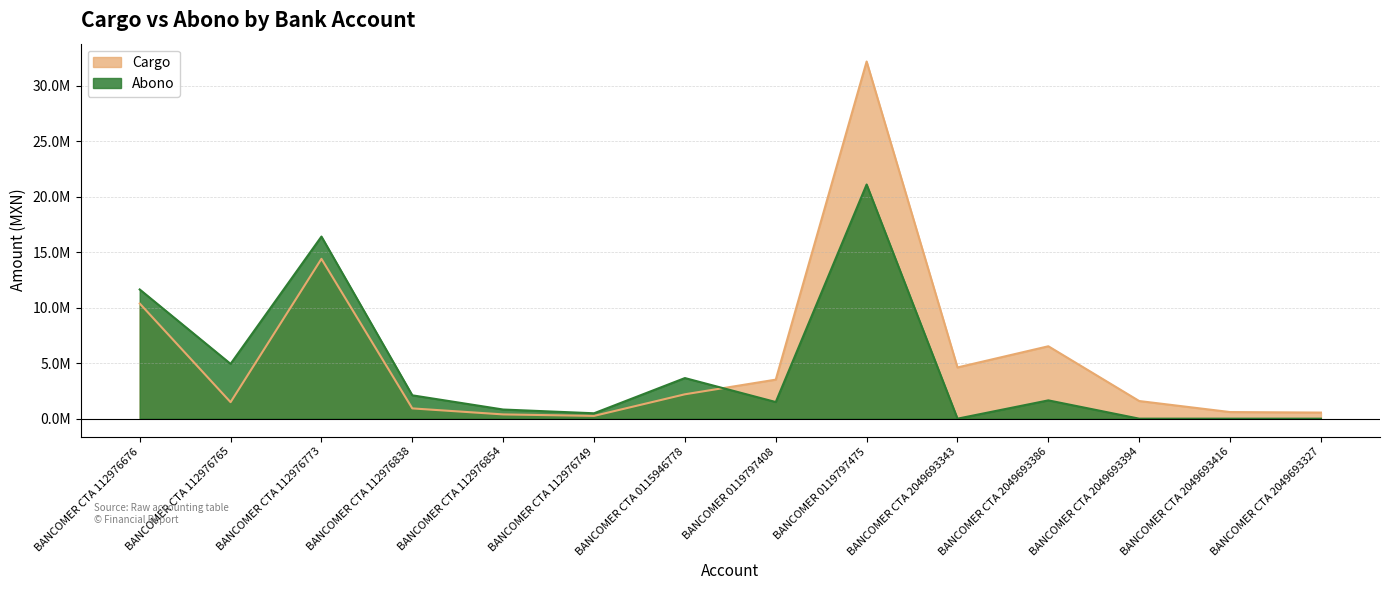

What is the label of the 4th point from the right?

BANCOMER CTA 2049693386